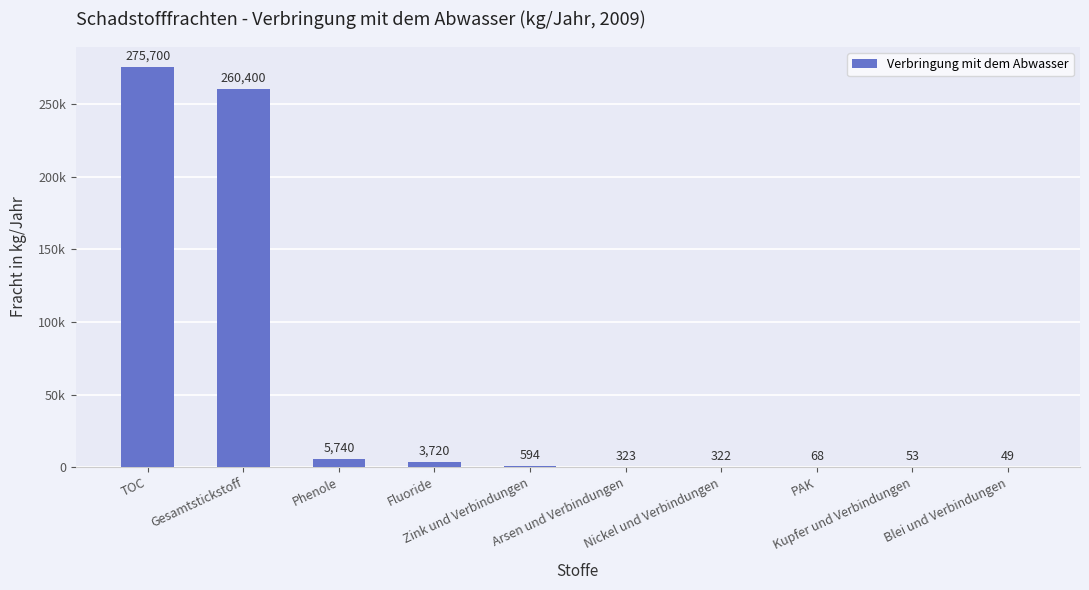

How many bars are there in total?

10